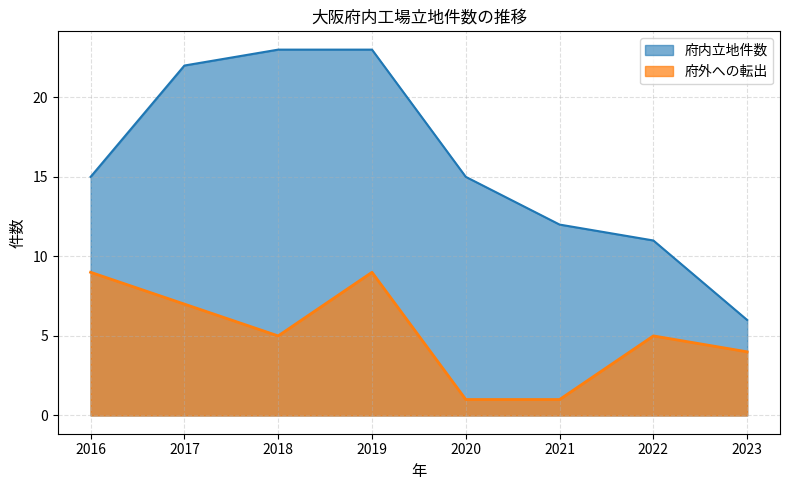

Where does the 府外への転出 series first go above 5?

2016